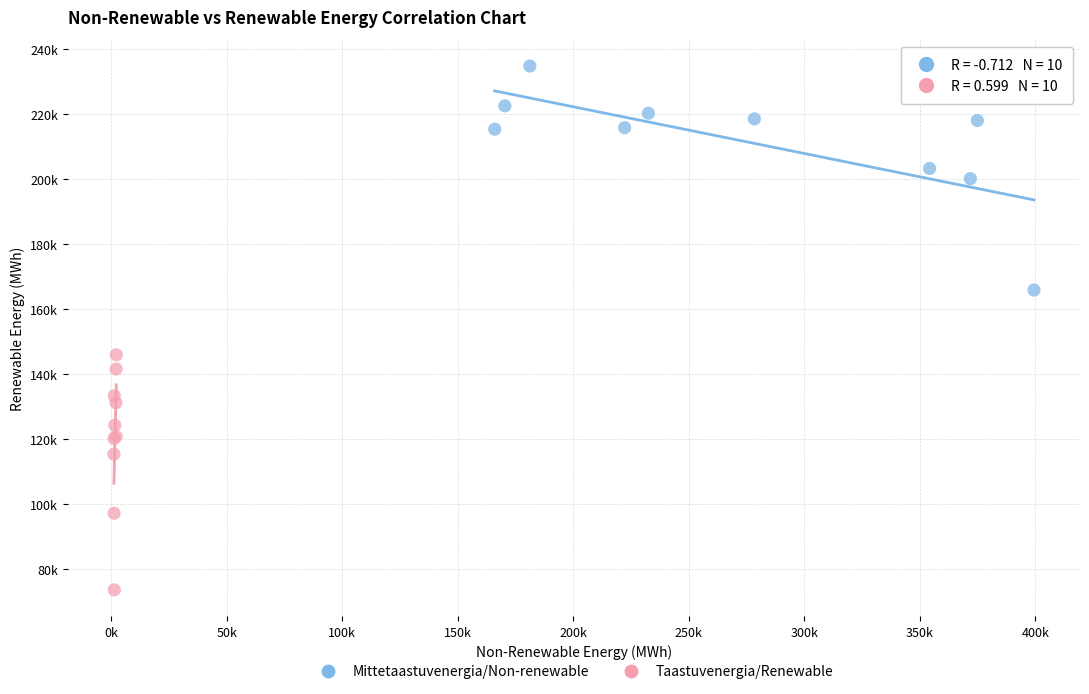

Which series reaches the minimum Y coordinate?

Taastuvenergia/Renewable